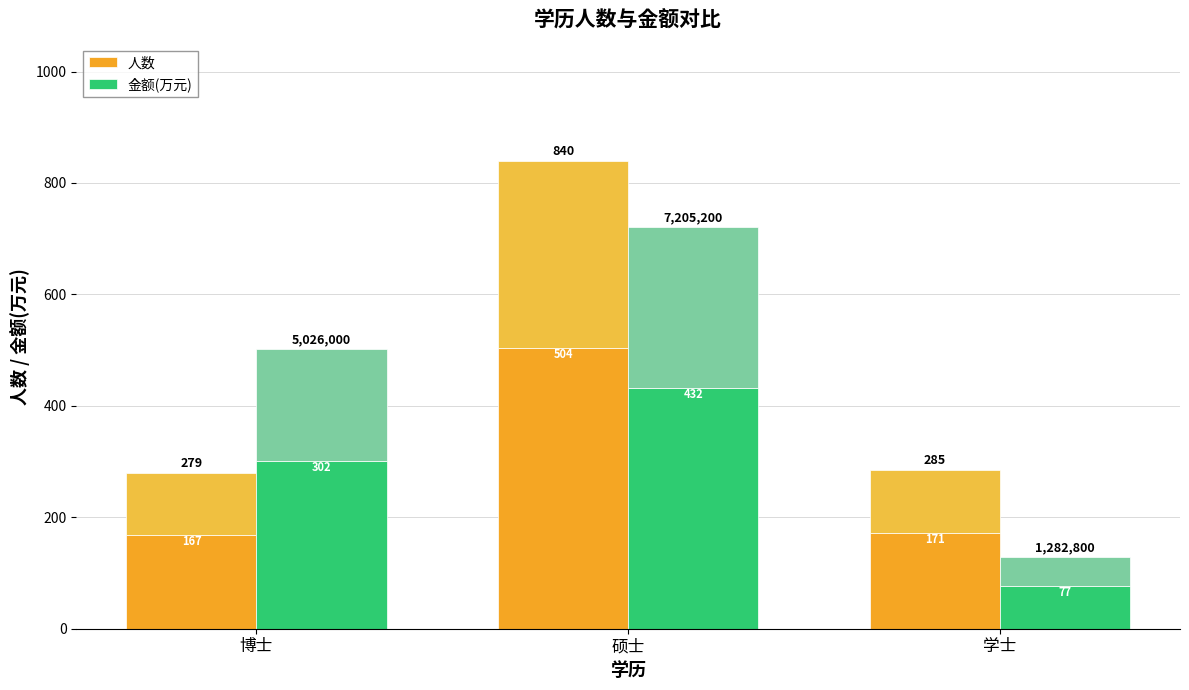

At which label does 金额(万元) reach its peak?

硕士